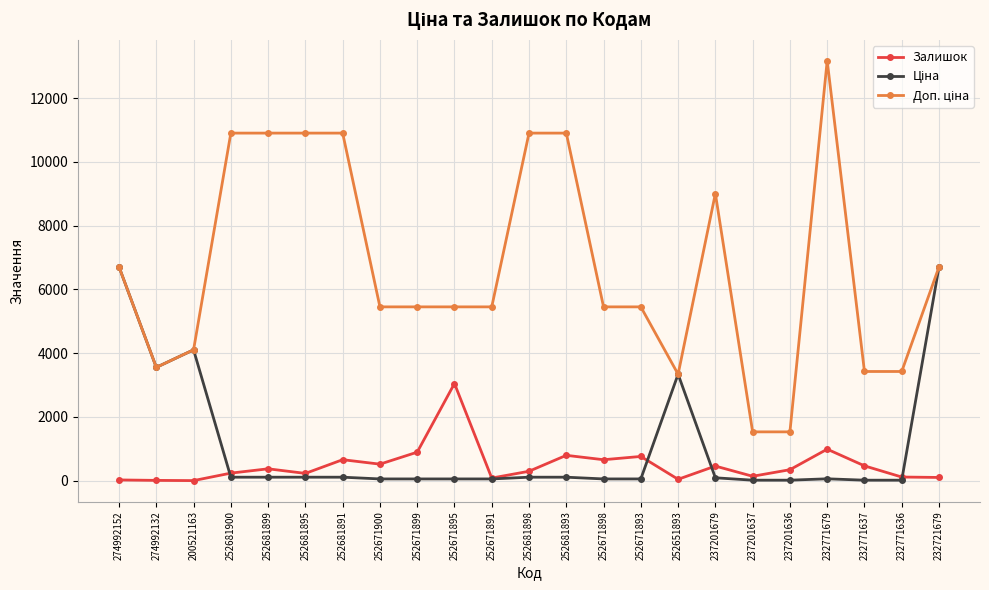

True or false: Залишок has more than 1 points higher than both neighbors.

True